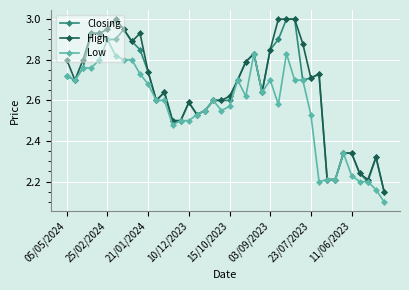

At how many categories does at least one series exceed 2?

40